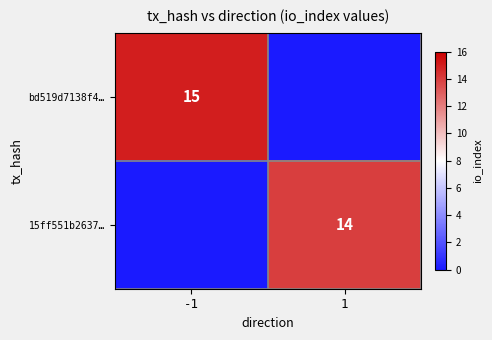

Is the value of bd519d7138f4… at -1 greater than the value of 15ff551b2637… at 1?

Yes